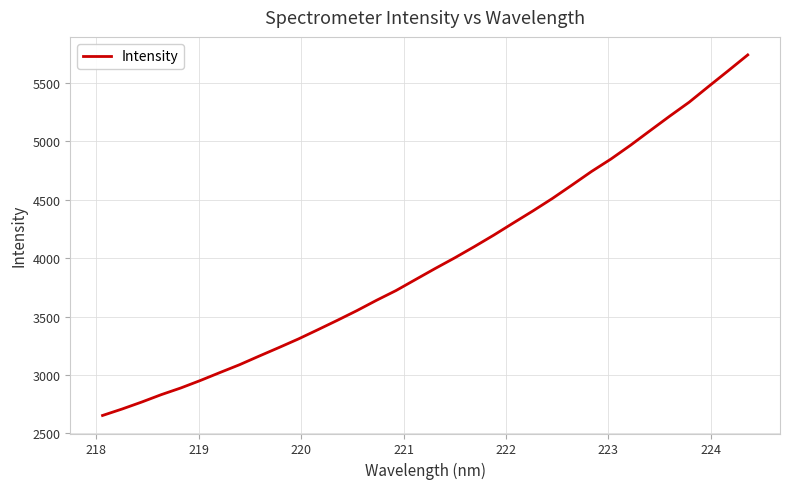

What is the minimum value shown in the chart?

2654.1